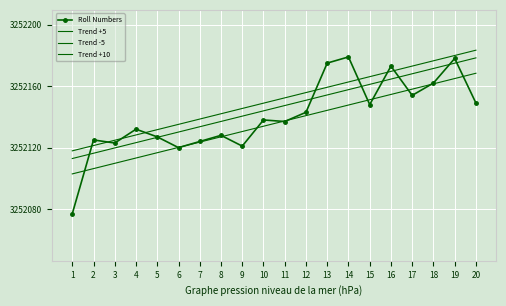

The Roll Numbers series shows 5185938.9 at 6. True or false?

False